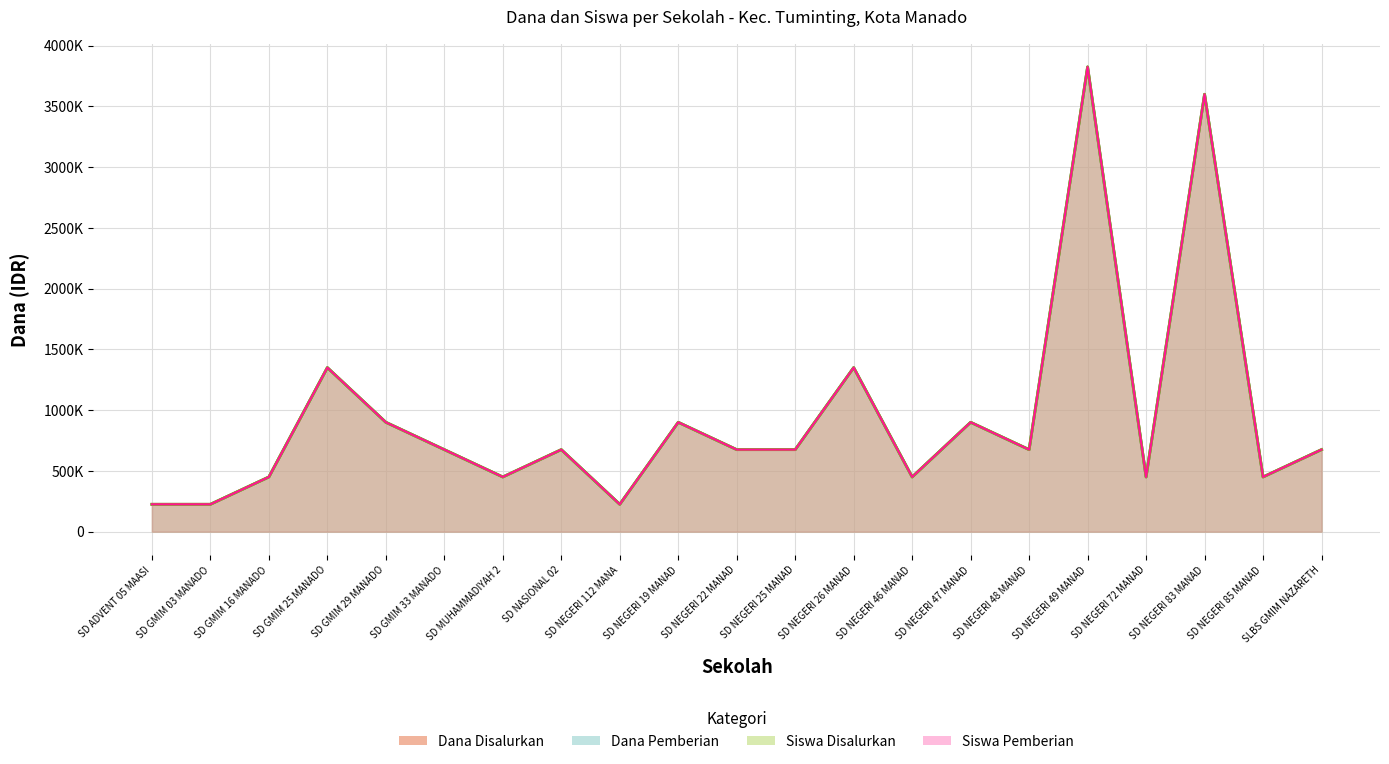

What is the label of the 12th point from the left?

SD NEGERI 25 MANAD